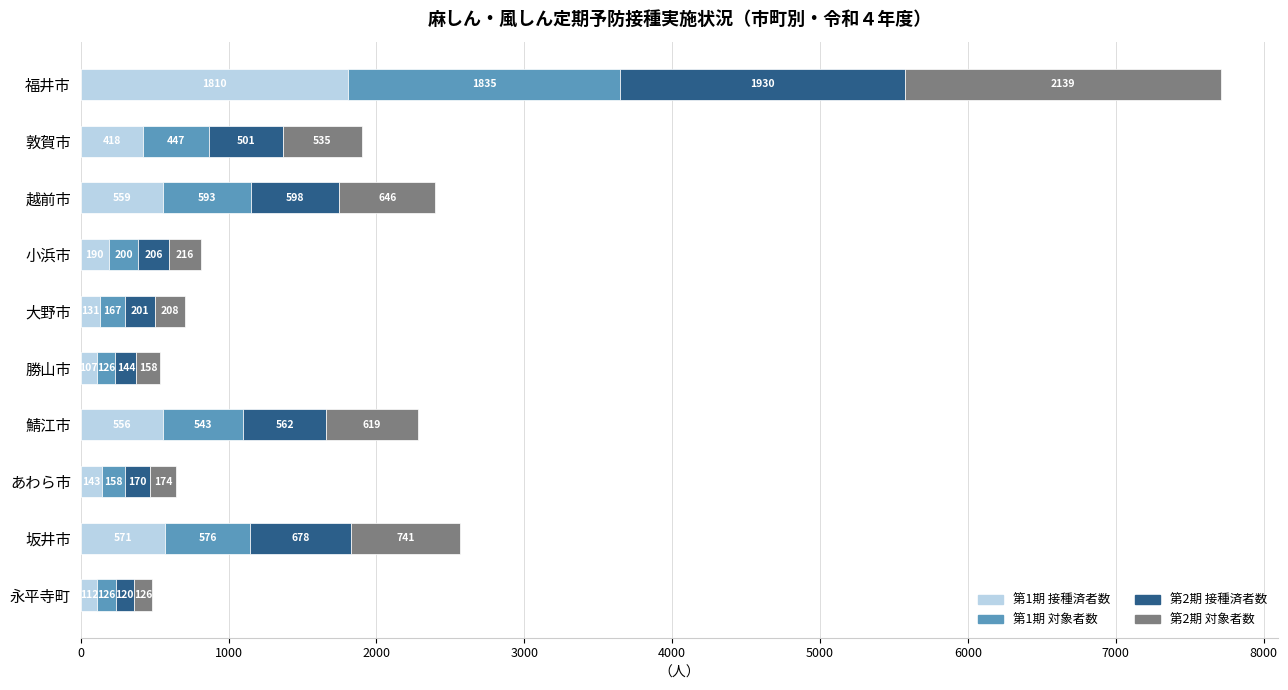

What is the difference between the maximum and second lowest values in the 第1期 接種済者数 series?

1698